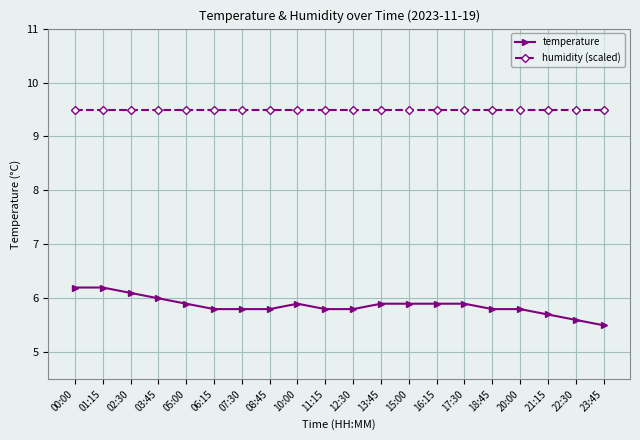

The value of humidity (scaled) at 03:45 is 9.5. True or false?

True